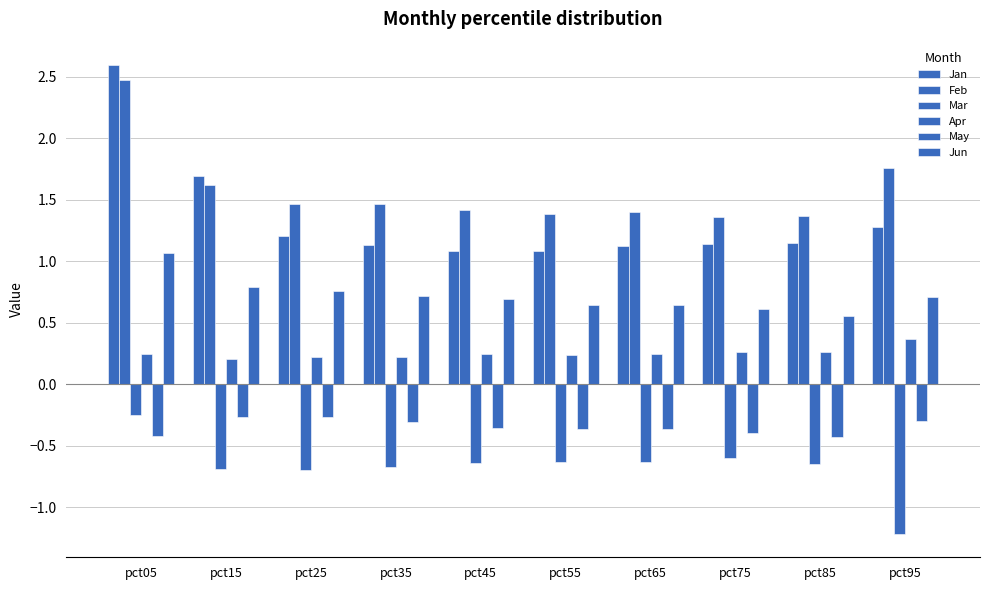

How many series are shown in this chart?

6